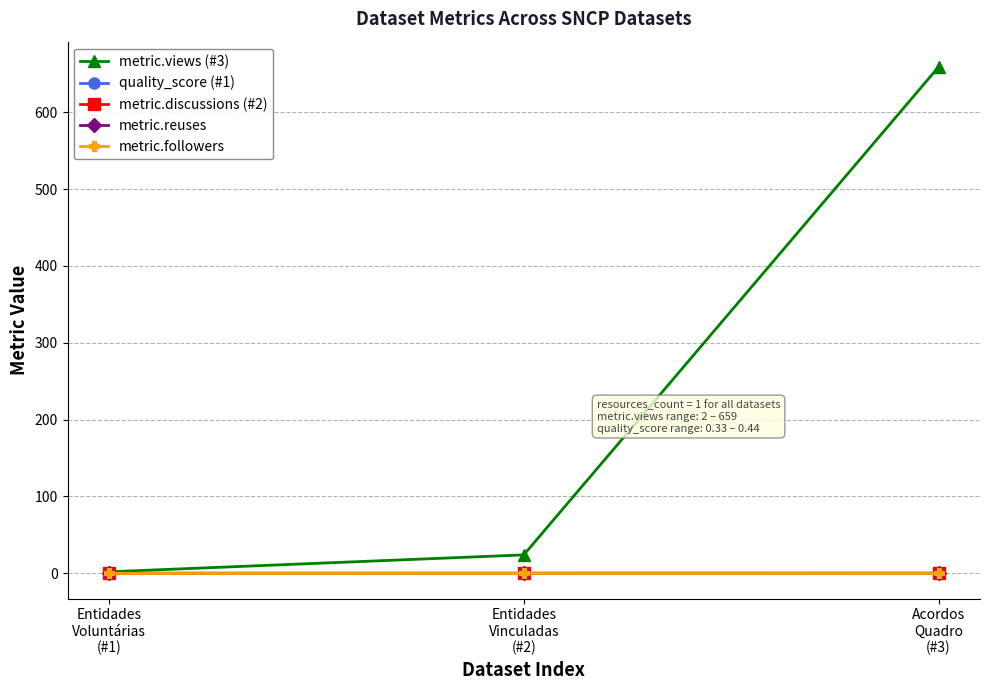

True or false: metric.followers has a value of 0.0 at Entidades
Vinculadas
(#2).

True